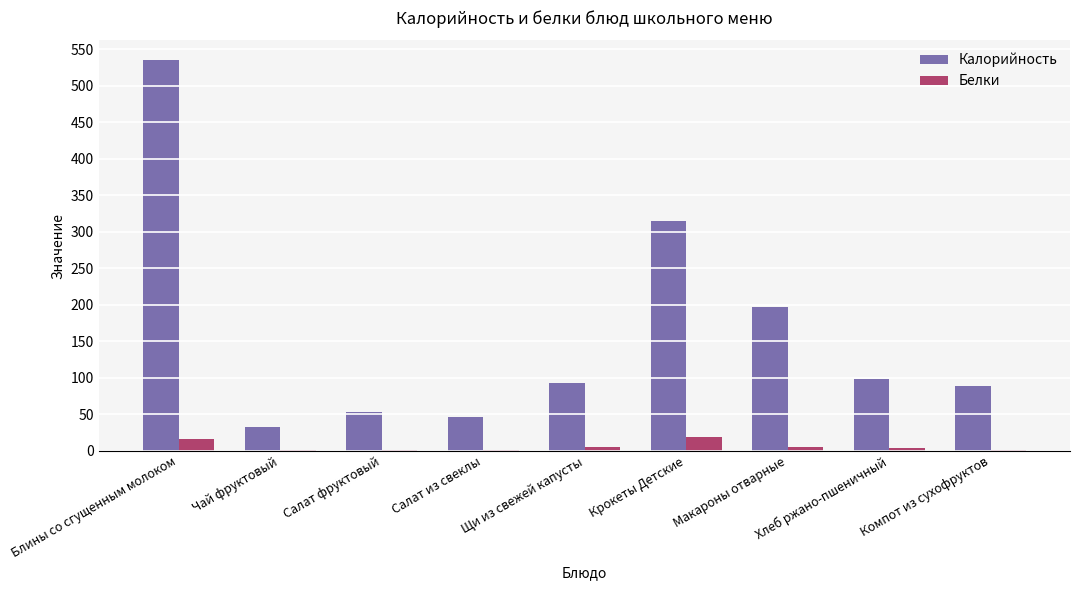

Which label corresponds to the largest value in the chart?

Блины со сгущенным молоком